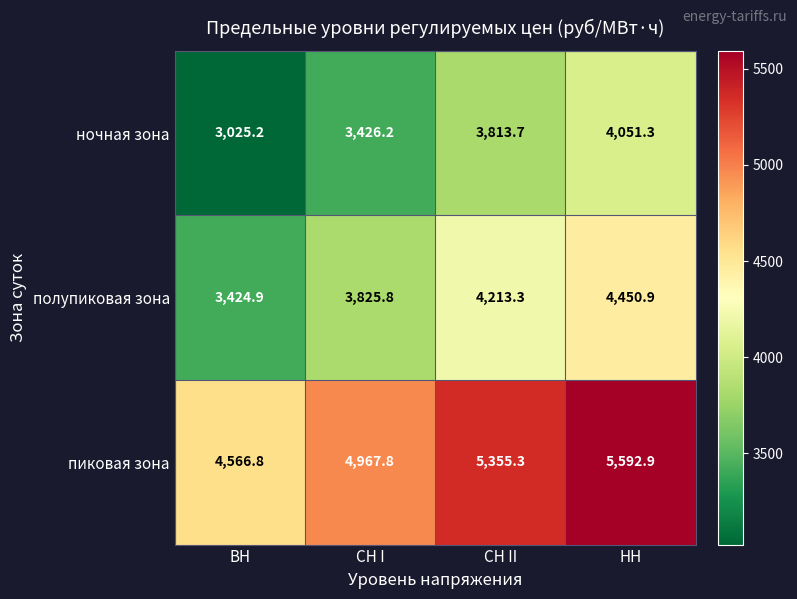

What is the sum of the пиковая зона values at ВН and СН II?

9922.1